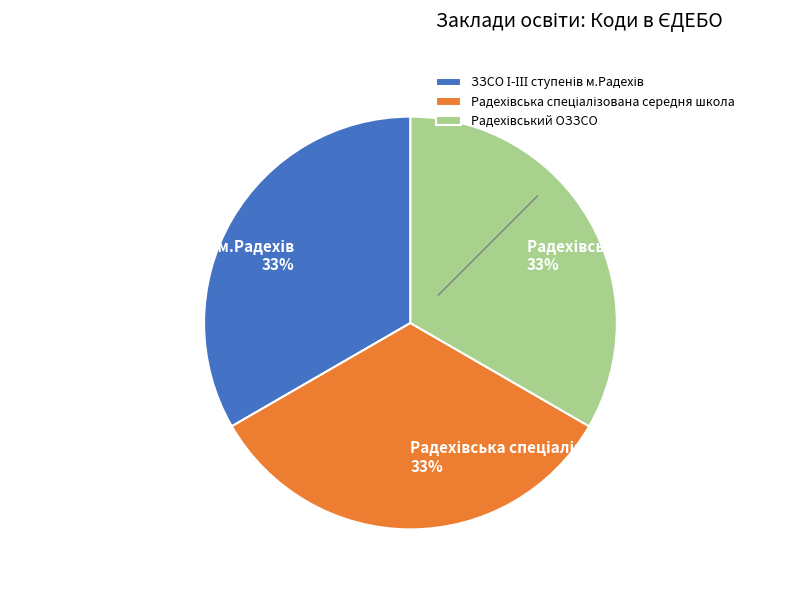

To the nearest percent, what is the average slice percentage?

33%